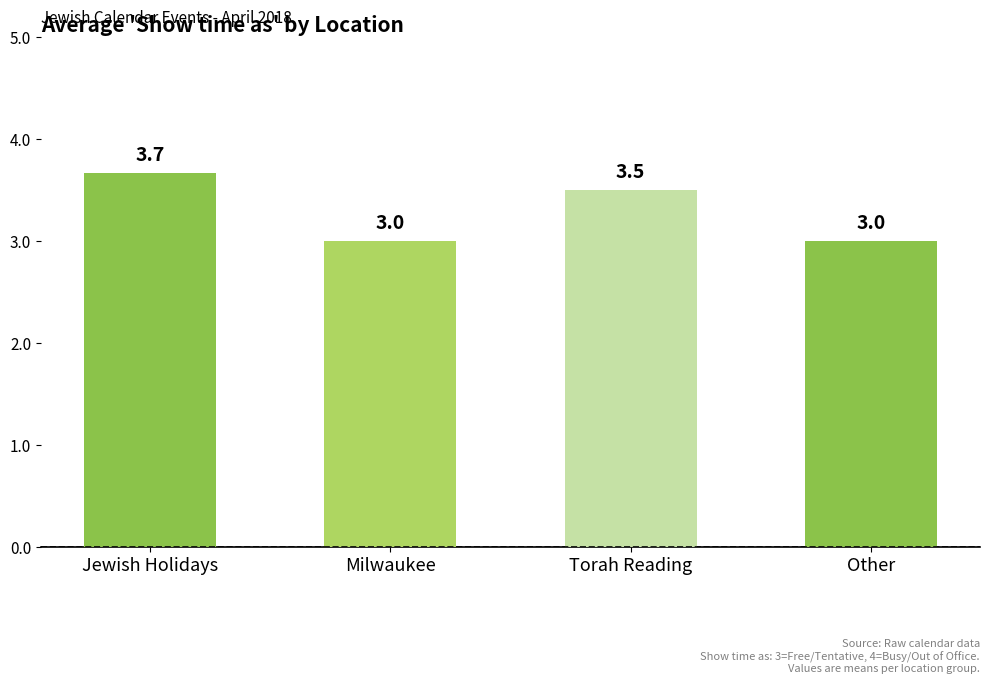

The value at Jewish Holidays is 6.0. True or false?

False